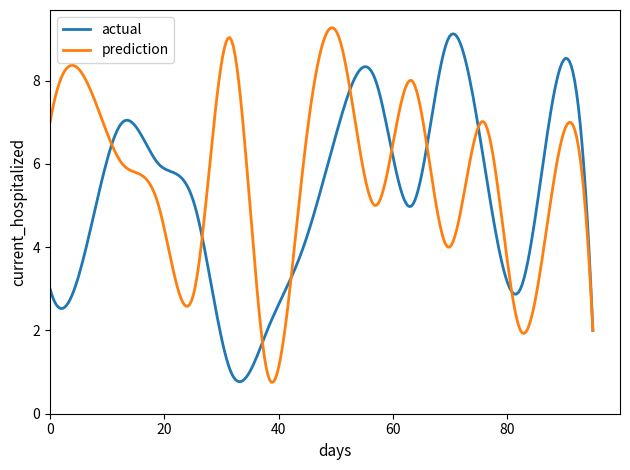

How many lines are shown in the chart?

2